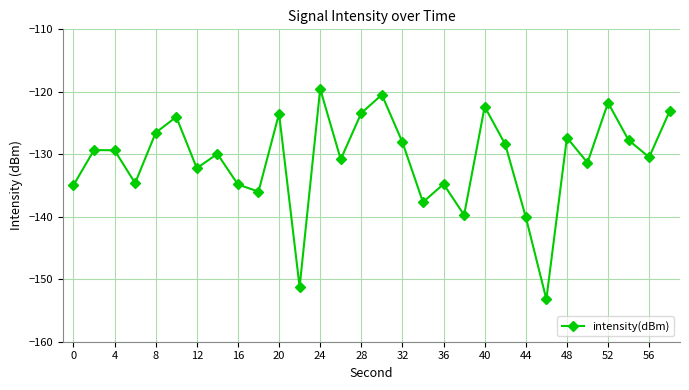

What is the minimum value shown in the chart?

-153.2